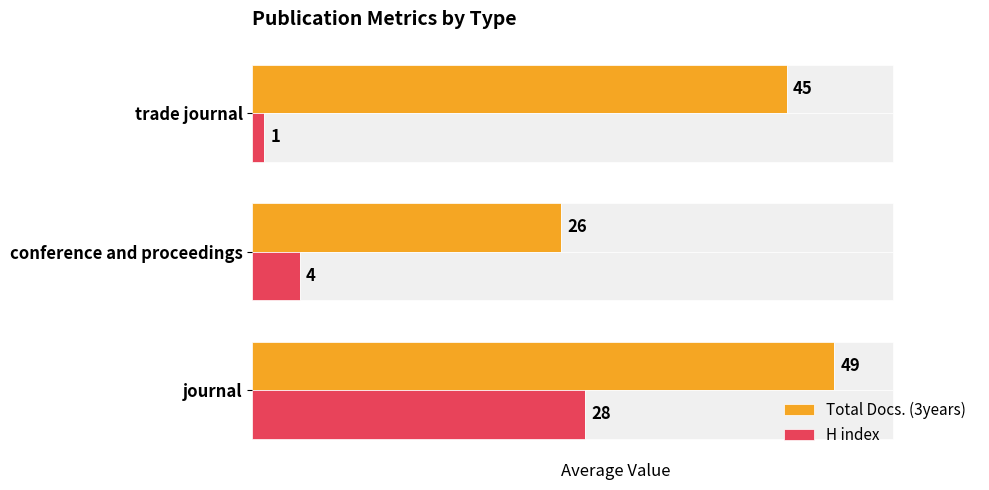

What are all the series names shown in the legend?

Total Docs. (3years), H index